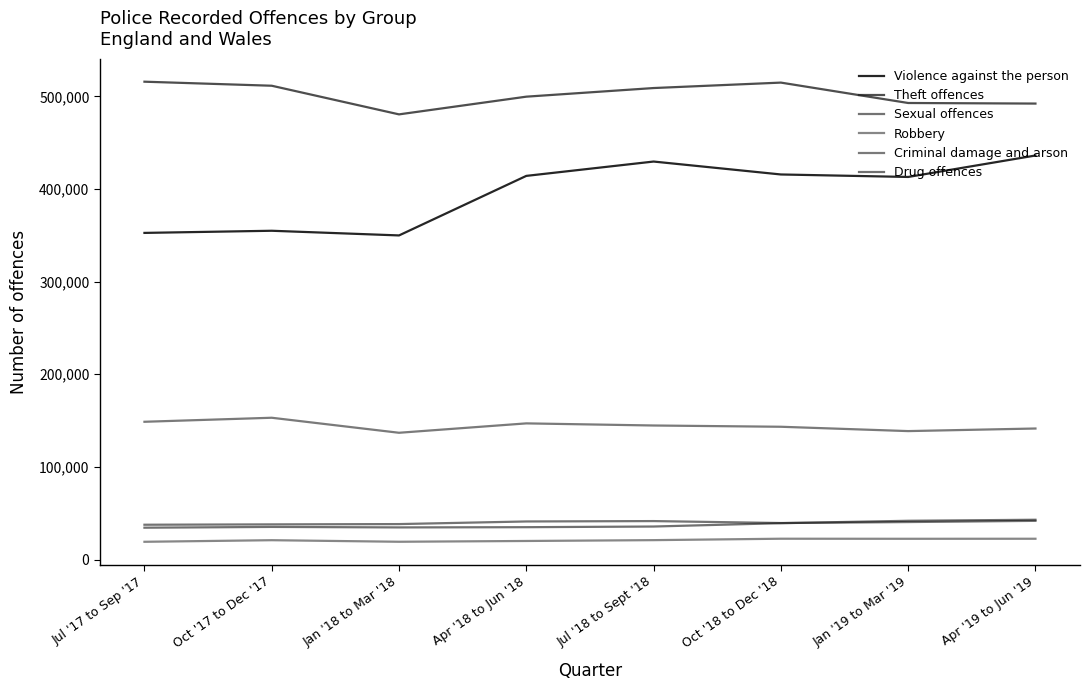

How many lines are shown in the chart?

6